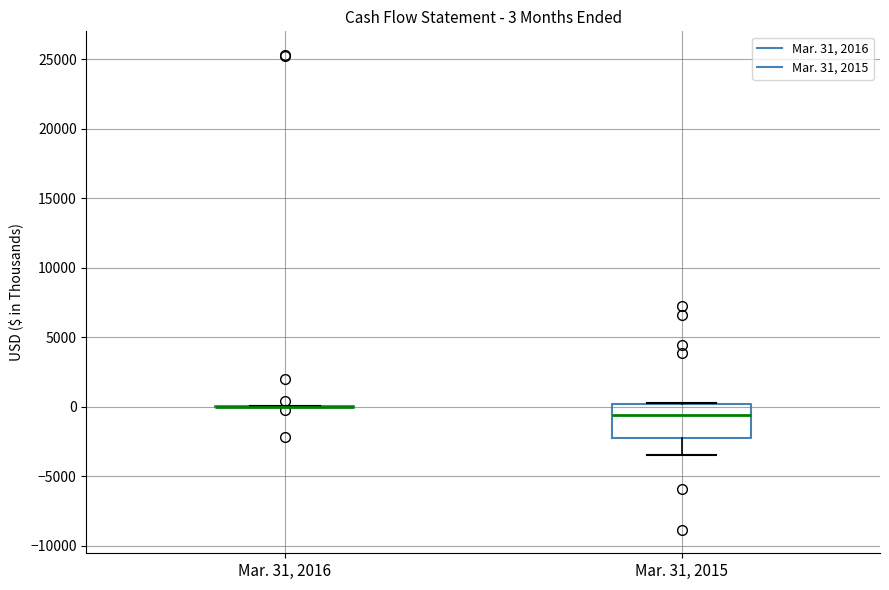

Comparing the boxes themselves (not the whiskers), which one is the tallest?

Mar. 31, 2015